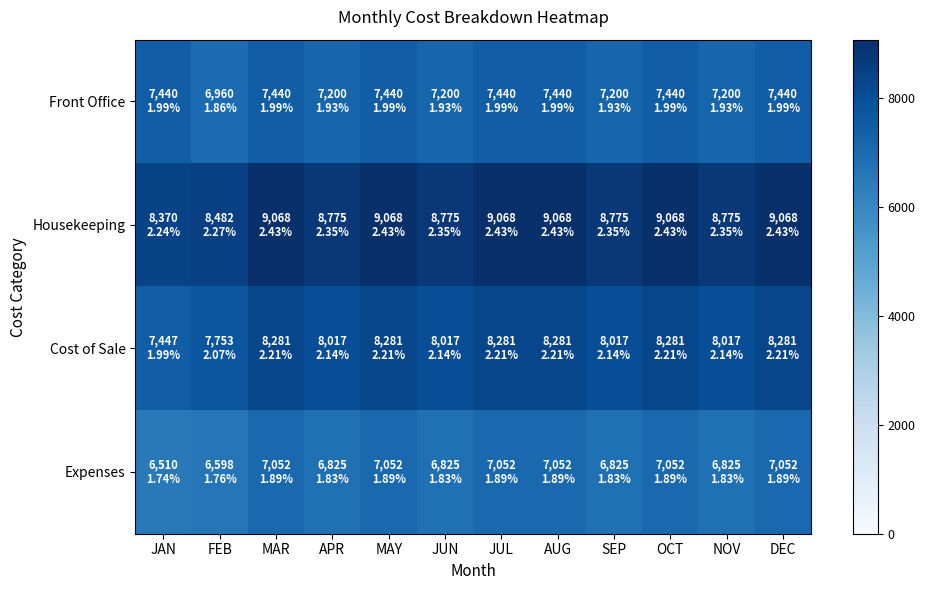

Which category has the lowest value across all series?

JAN